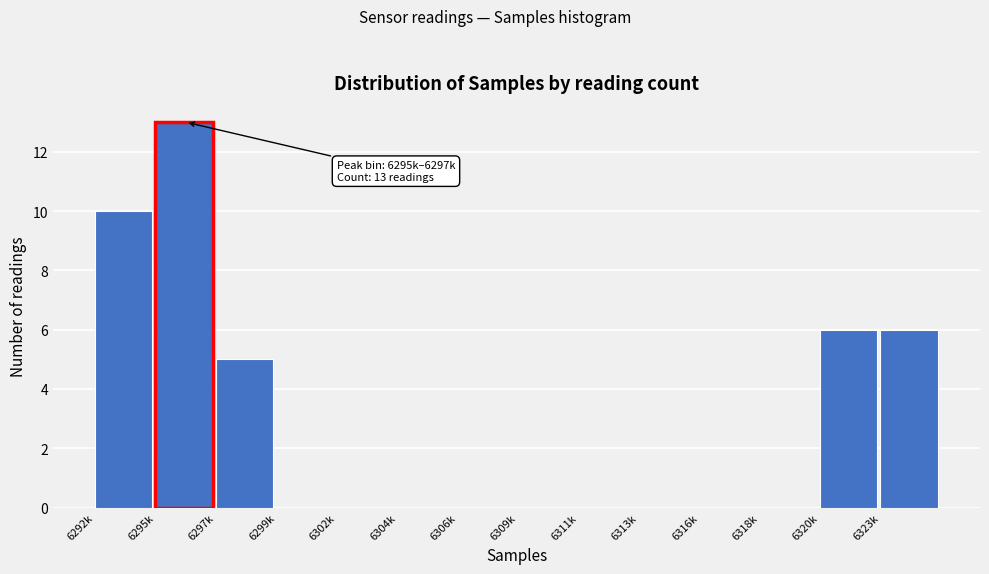

Reading left to right, transcribe all the data shown in this chart.

6292k=10	6295k=13	6297k=5	6299k=0	6302k=0	6304k=0	6306k=0	6309k=0	6311k=0	6313k=0	6316k=0	6318k=0	6320k=6	6323k=6